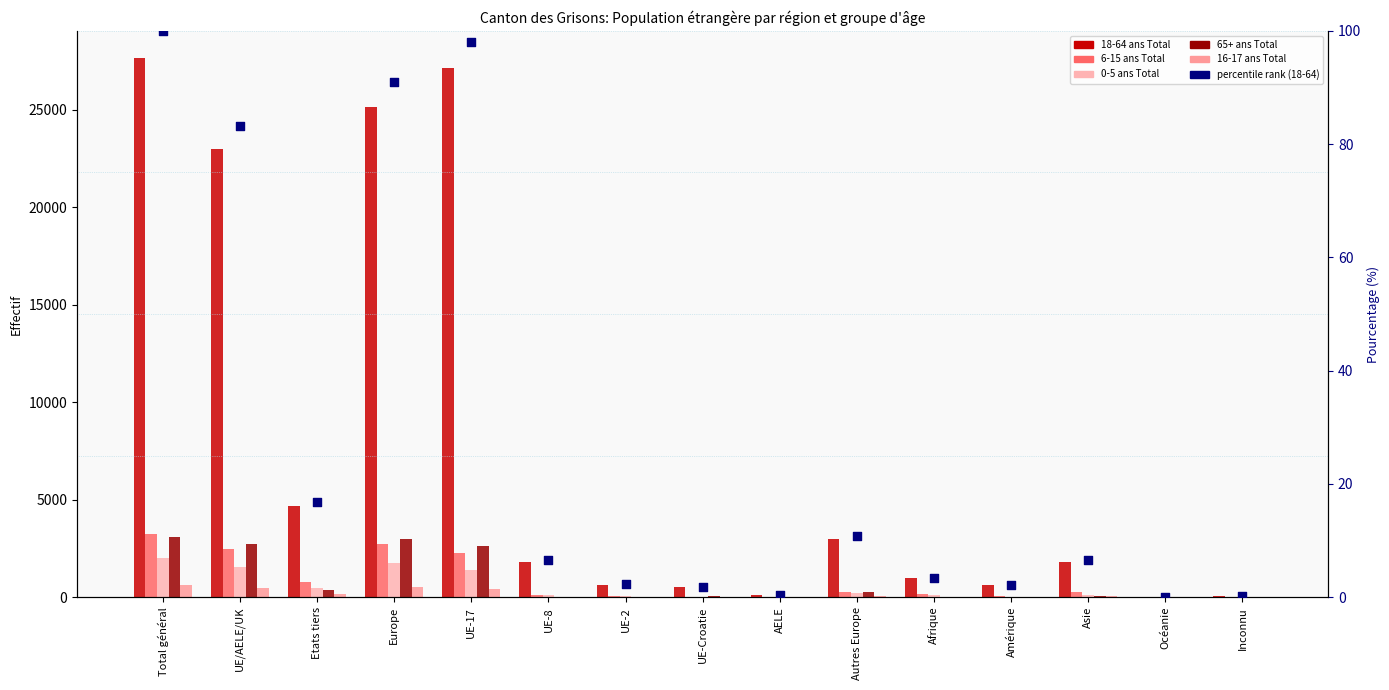

What are all the series names shown in the legend?

18-64 ans Total, 6-15 ans Total, 0-5 ans Total, 65+ ans Total, 16-17 ans Total, percentile rank (18-64)